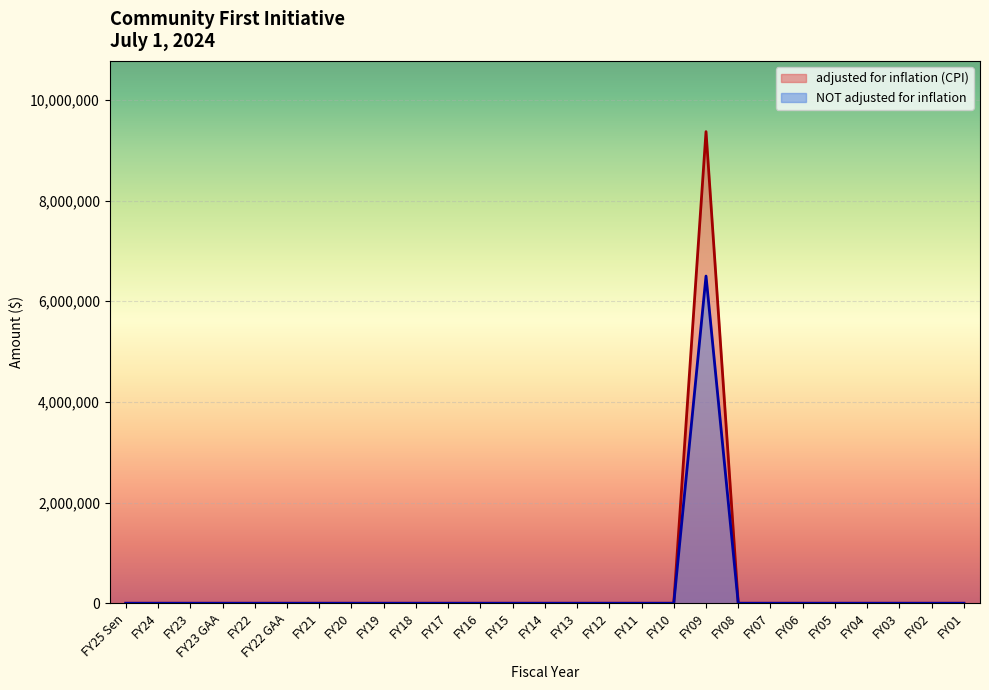

At which category is the sum across all series the highest?

FY09